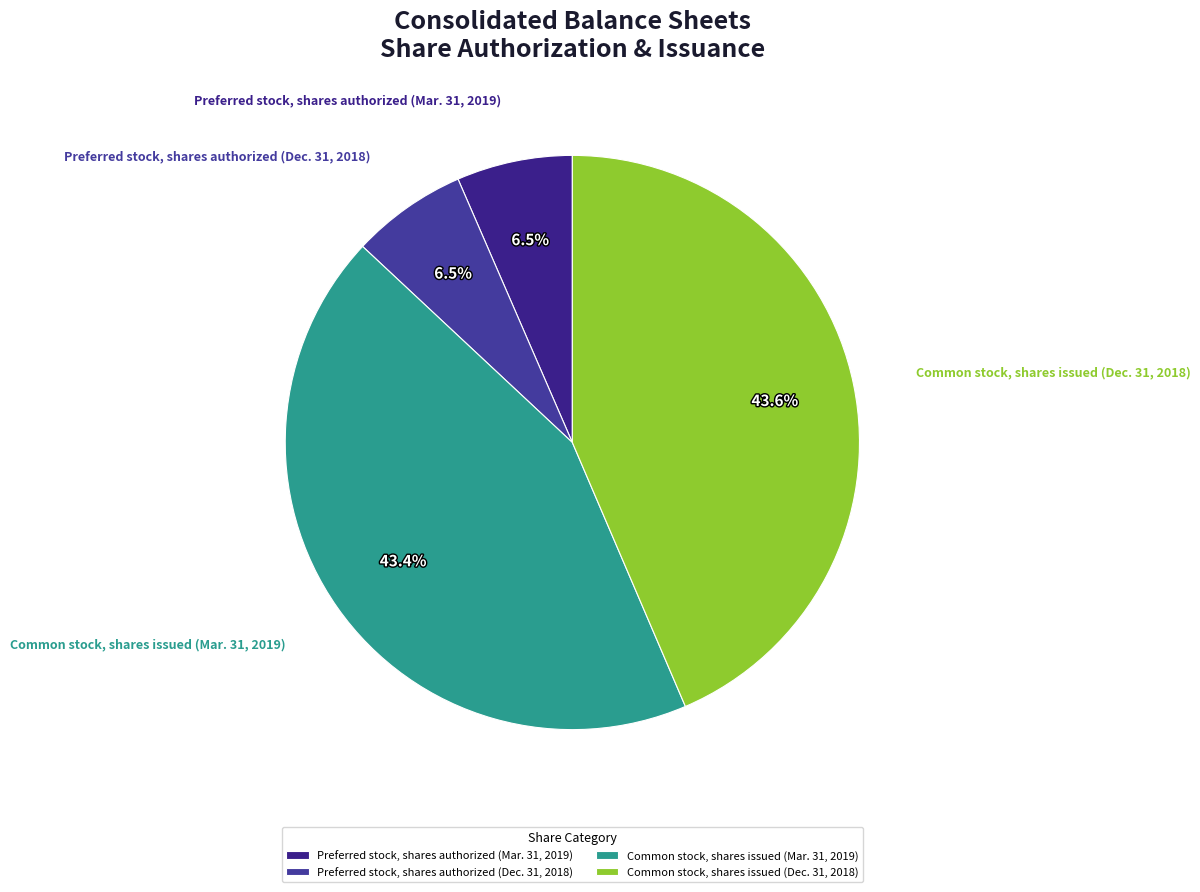

Approximately how many times larger is the value at Common stock, shares issued (Mar. 31, 2019) compared to Preferred stock, shares authorized (Dec. 31, 2018)?

6.7